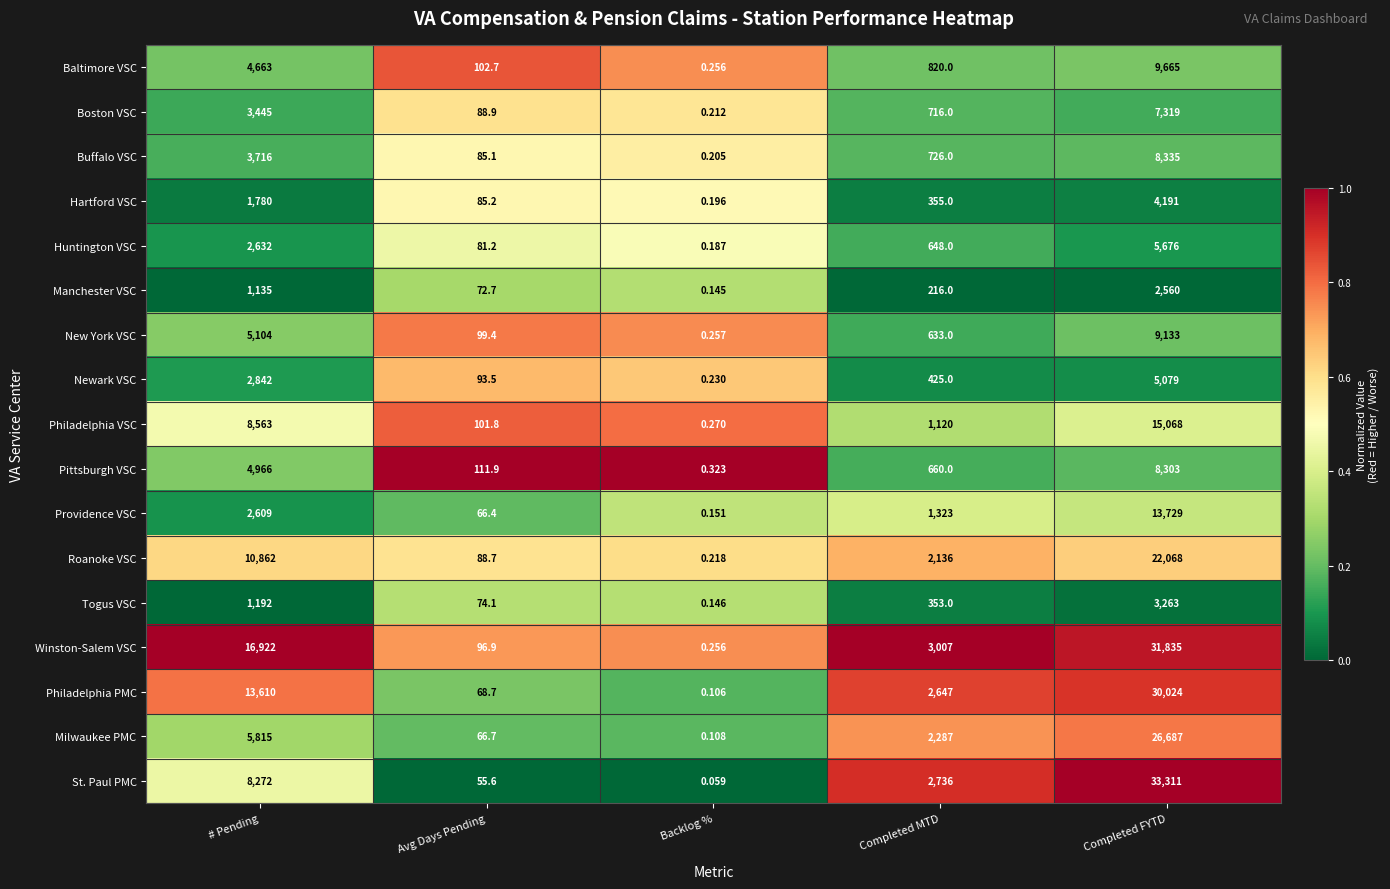

Which series has the largest range (max minus min)?

St. Paul PMC